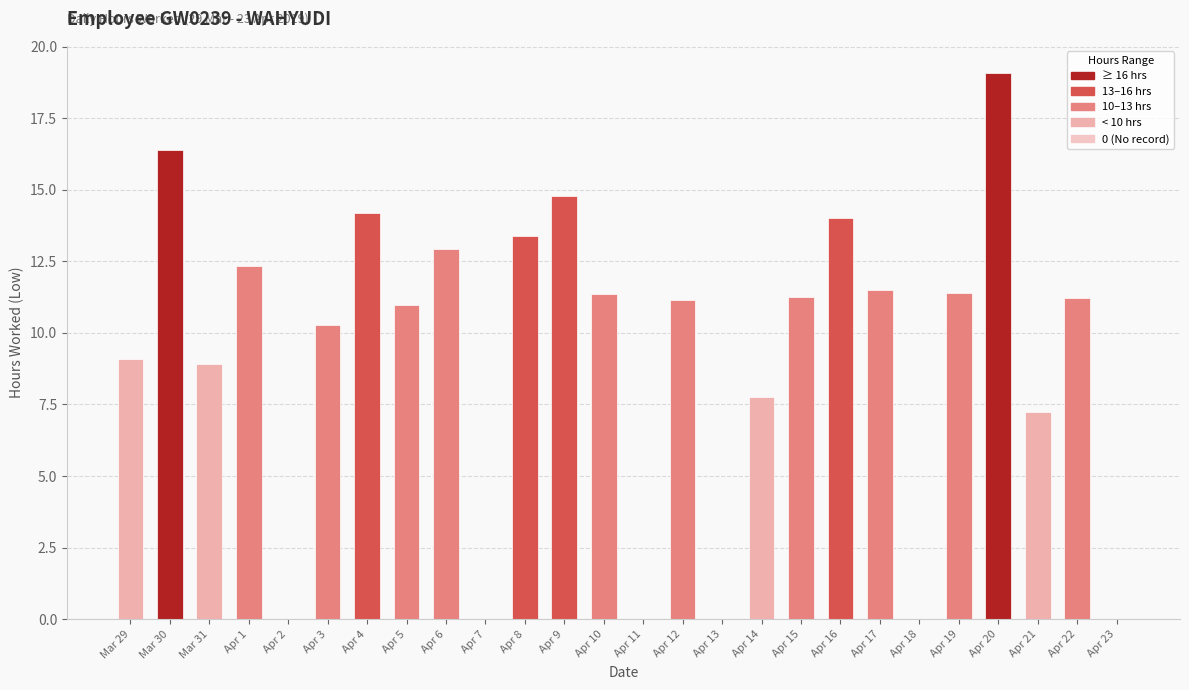

What is the maximum value shown in the chart?

19.1